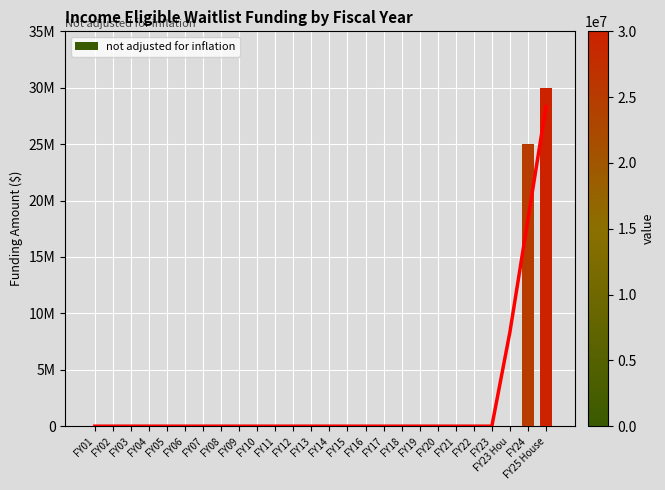

What is the label of the 5th bar from the left?

FY05